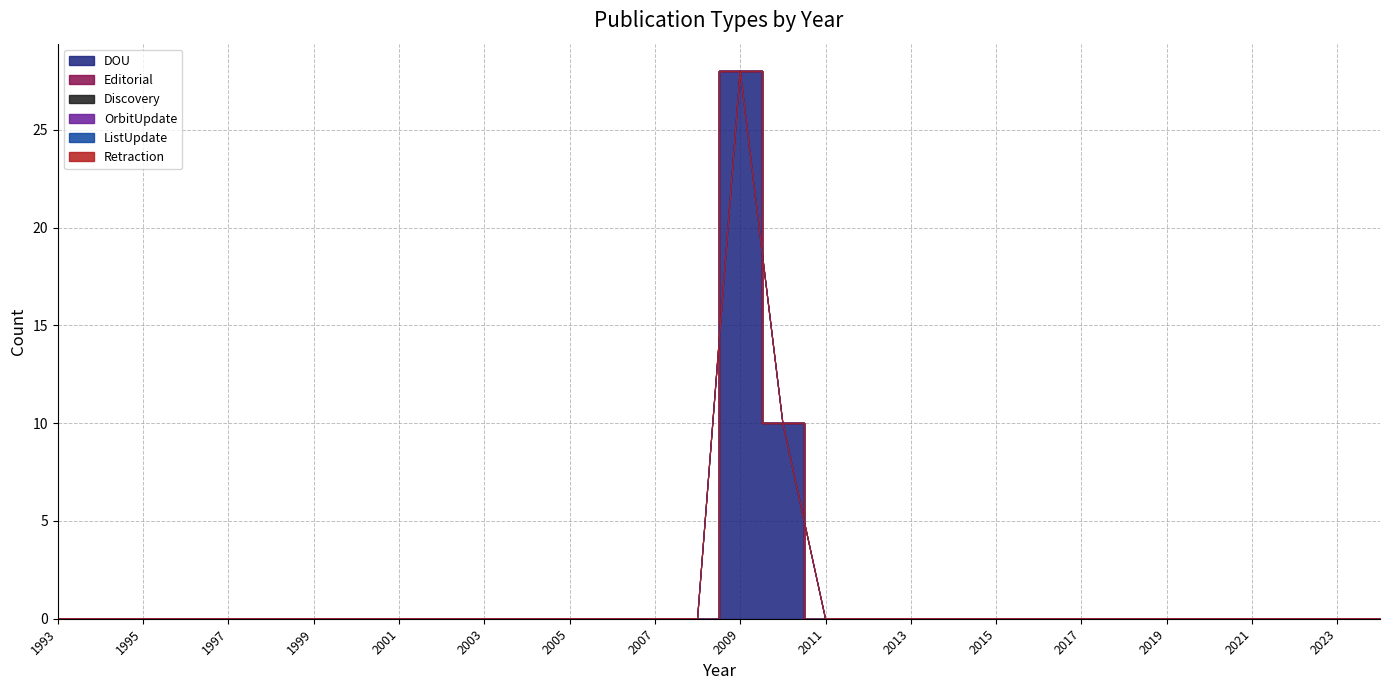

The Editorial series shows 0 at 1996. True or false?

True